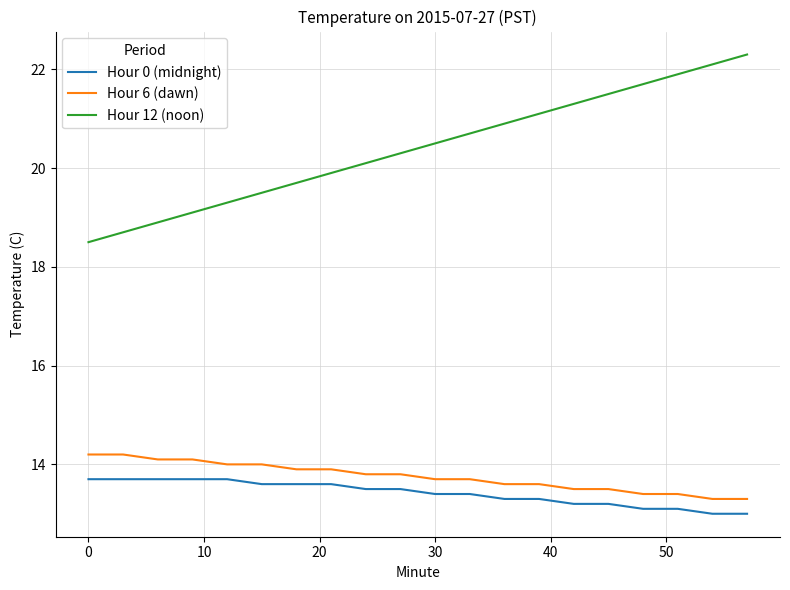

True or false: Hour 6 (dawn) and Hour 0 (midnight) intersect in this chart.

False